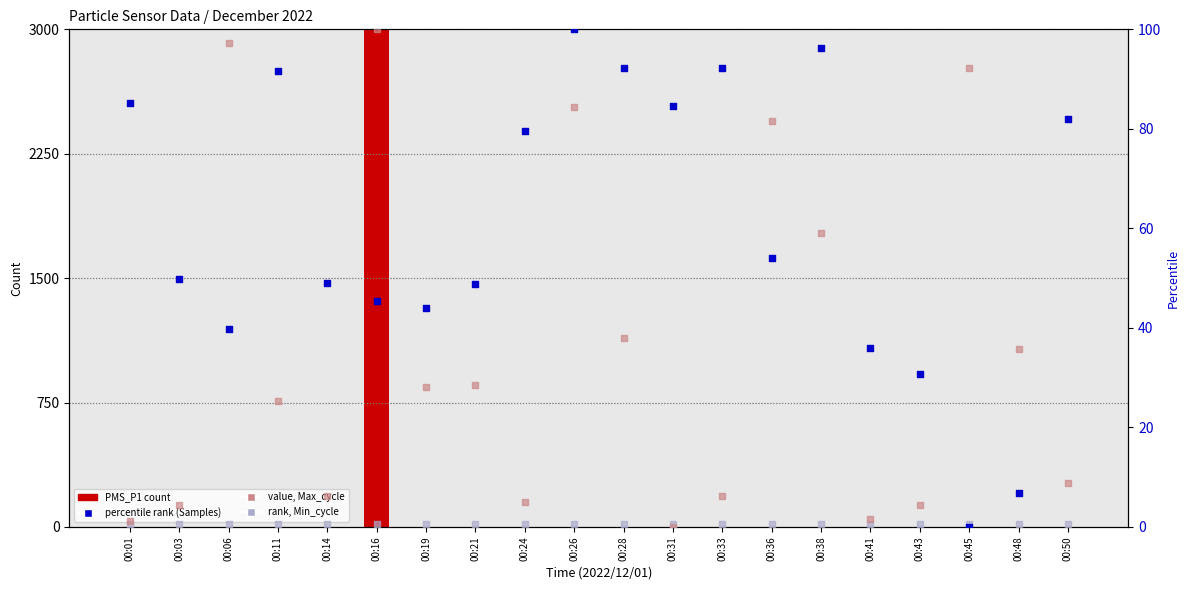

Which series has the largest total across all categories?

PMS_P1 count